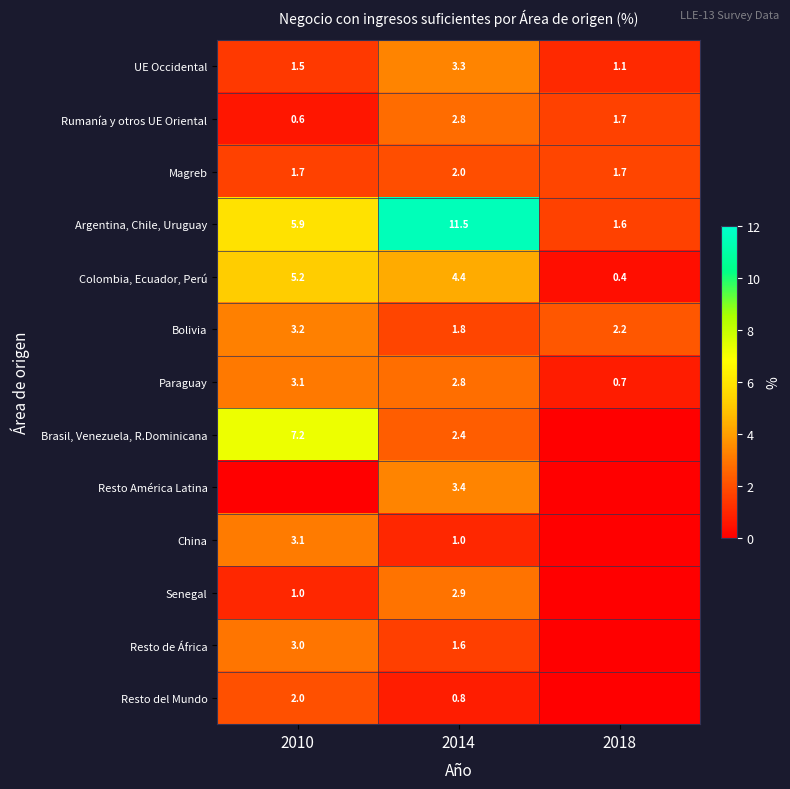

Which category has the lowest value in the Rumanía y otros UE Oriental series?

2010